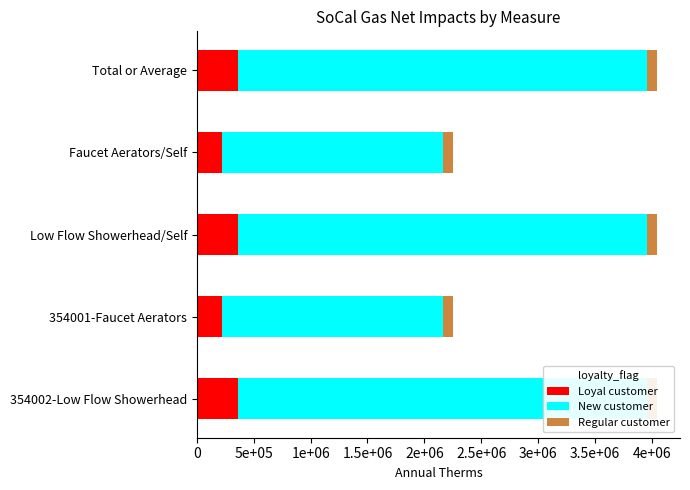

Reading left to right, extract all data points from this chart.

Loyal customer: 359936.0	216736.0	359936.0	216736.0	359936.0
New customer: 3599360.0	1950624.0	3599360.0	1950624.0	3599360.0
Regular customer: 87404.3	87160.5	87404.3	87160.5	87404.3